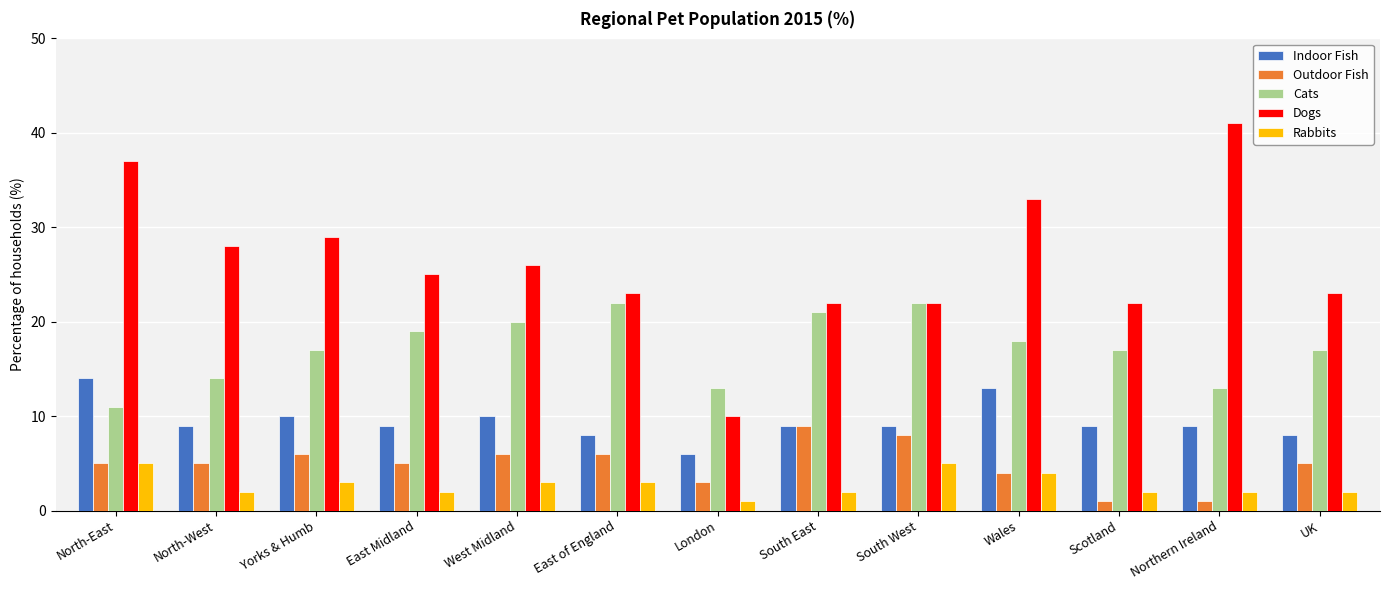

Which series has the largest total across all categories?

Dogs